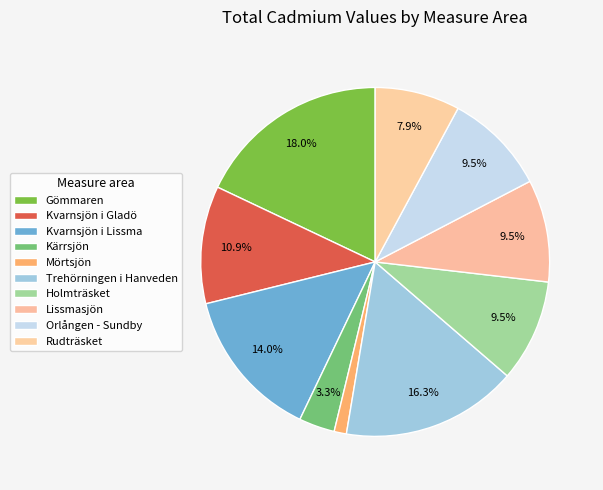

Count the number of slices in the pie.

10